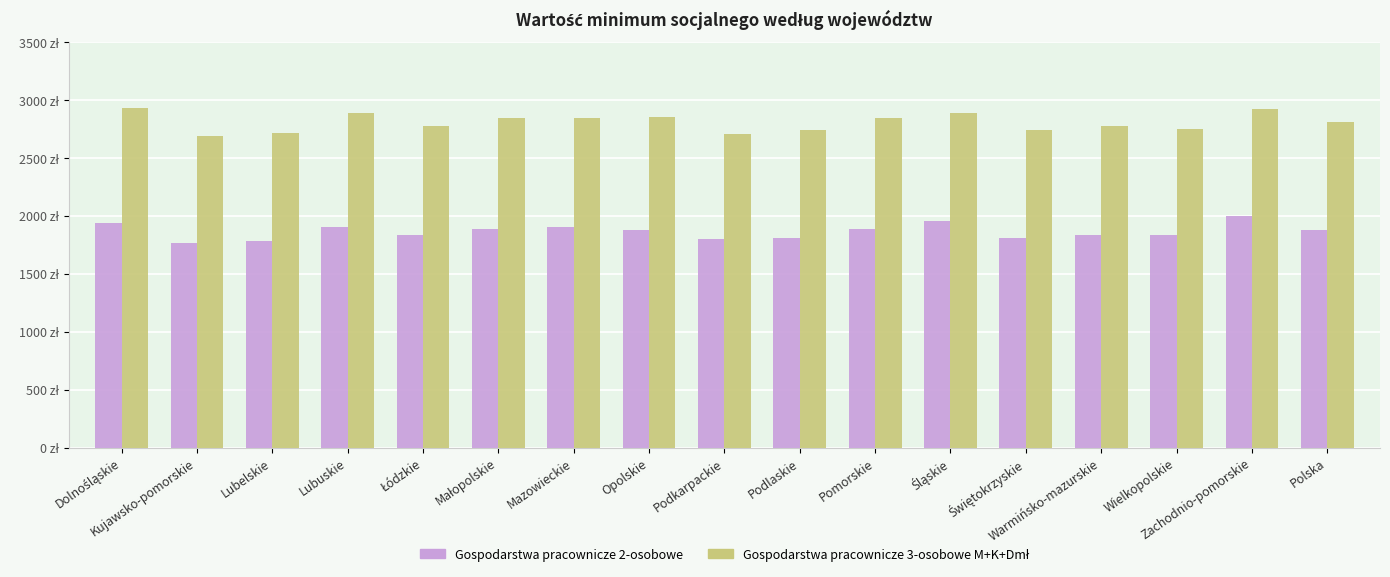

Does the chart contain stacked bars?

No